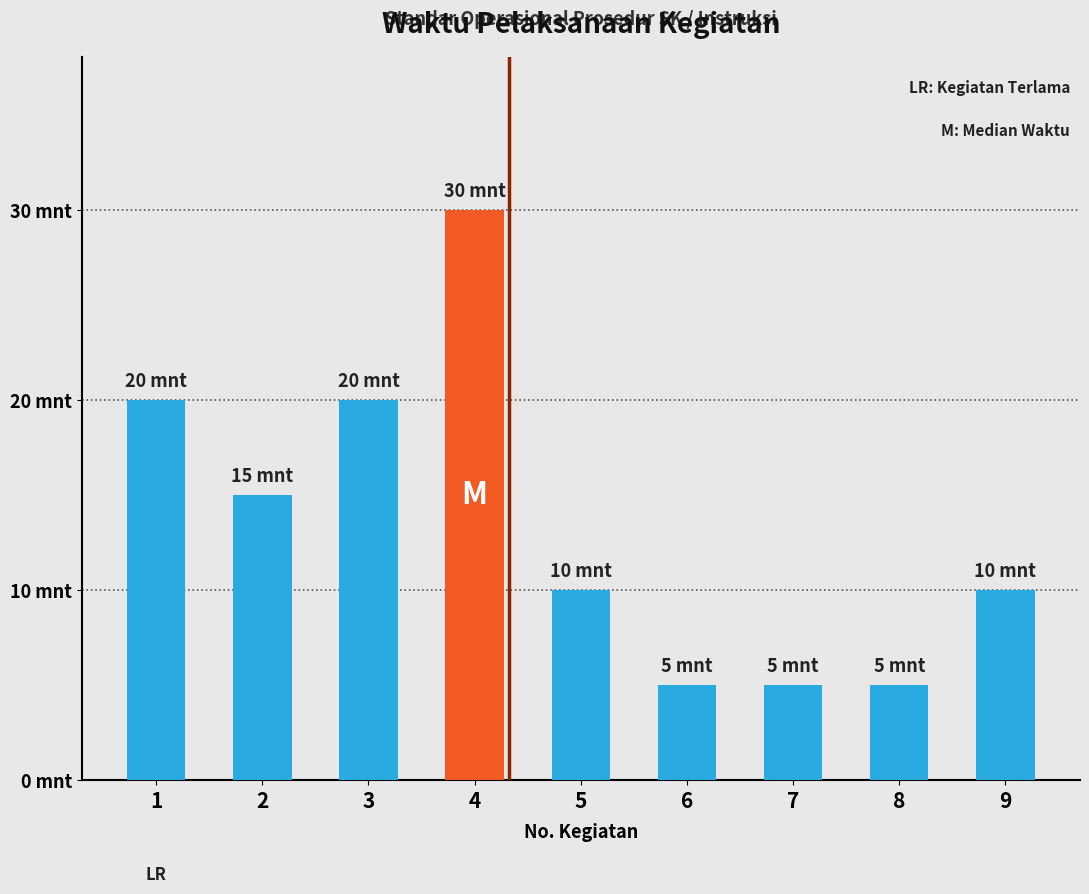

Is it true that the value at 9 is 10?

True